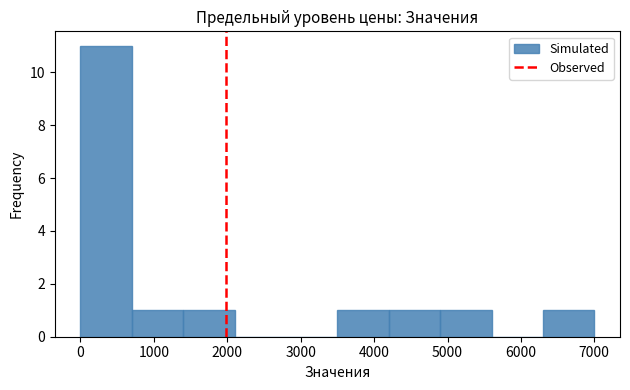

How tall is the bar that spans 4200 to 4900 on the x-axis? Neither the bar edges nor the heights are printed on the chart, so give them approximately, as read against the axes.

1